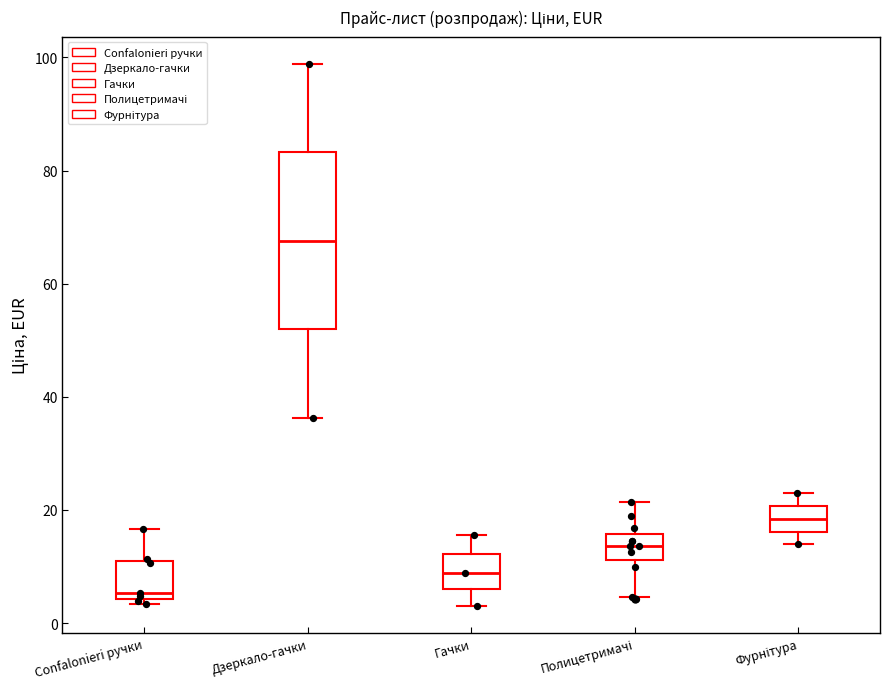

Reading left to right, read every box against the y-axis: the position of its median line, the range the box covers, and the ends of its whiskers. The values are not printed on the chart, so give them approximately, as read against the axis.

Confalonieri ручки: median 6, box 4 to 10, whiskers 4 (just below the box's lower edge) to 16
Дзеркало-гачки: median 68, box 52 to 84, whiskers 36 to 98
Гачки: median 8, box 6 to 12, whiskers 4 to 16
Полицетримачі: median 14, box 12 to 16, whiskers 4 to 22
Фурнітура: median 18, box 16 to 20, whiskers 14 to 22